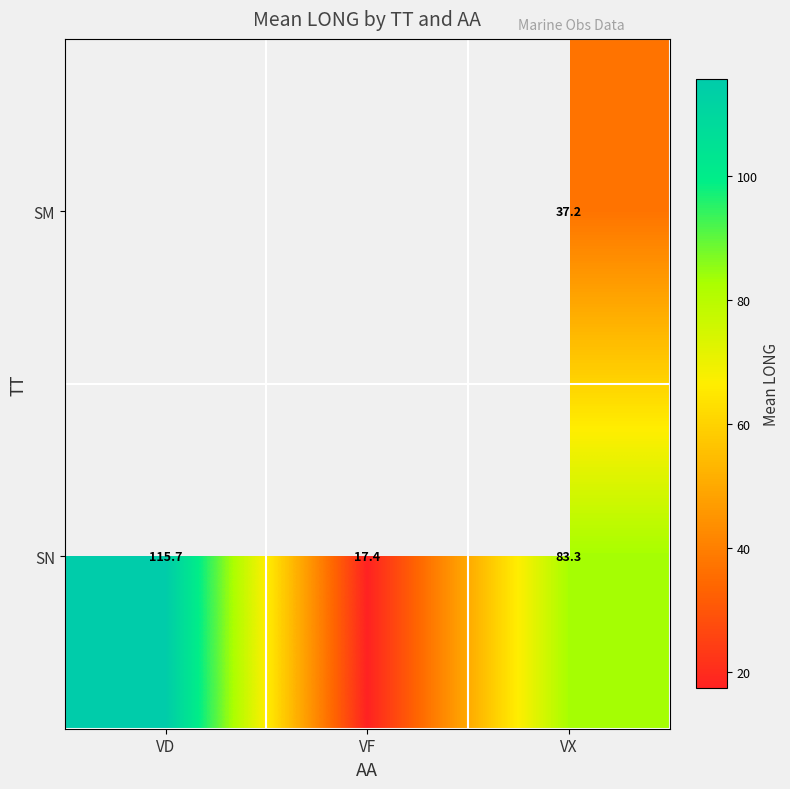

Is it true that row_0 equals 7.8 at VX?

False